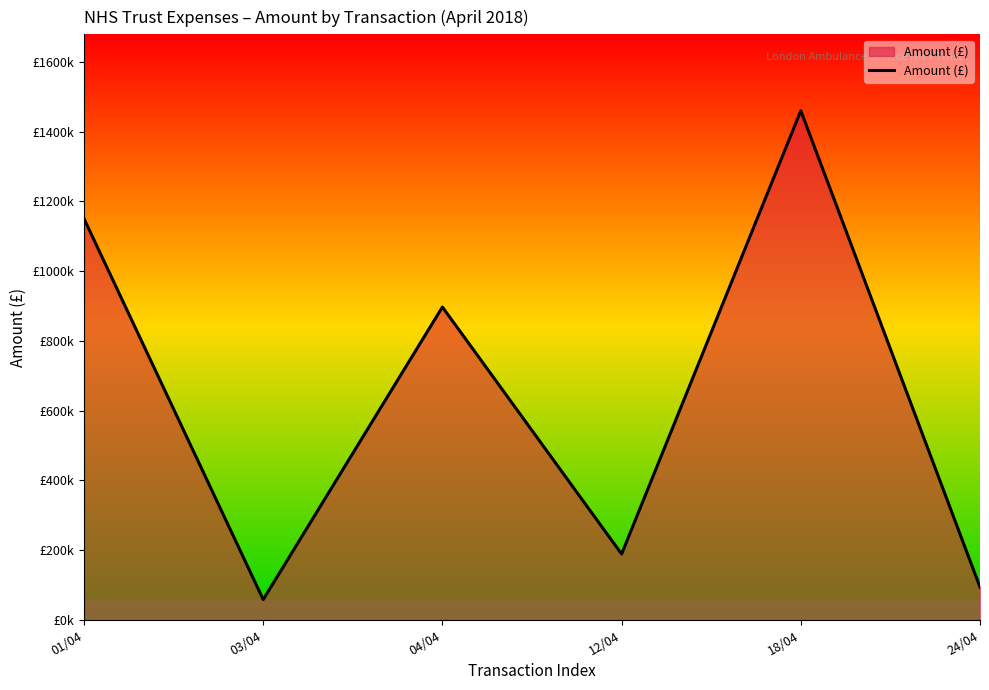

Between 12/04 and 18/04, which is larger?

18/04